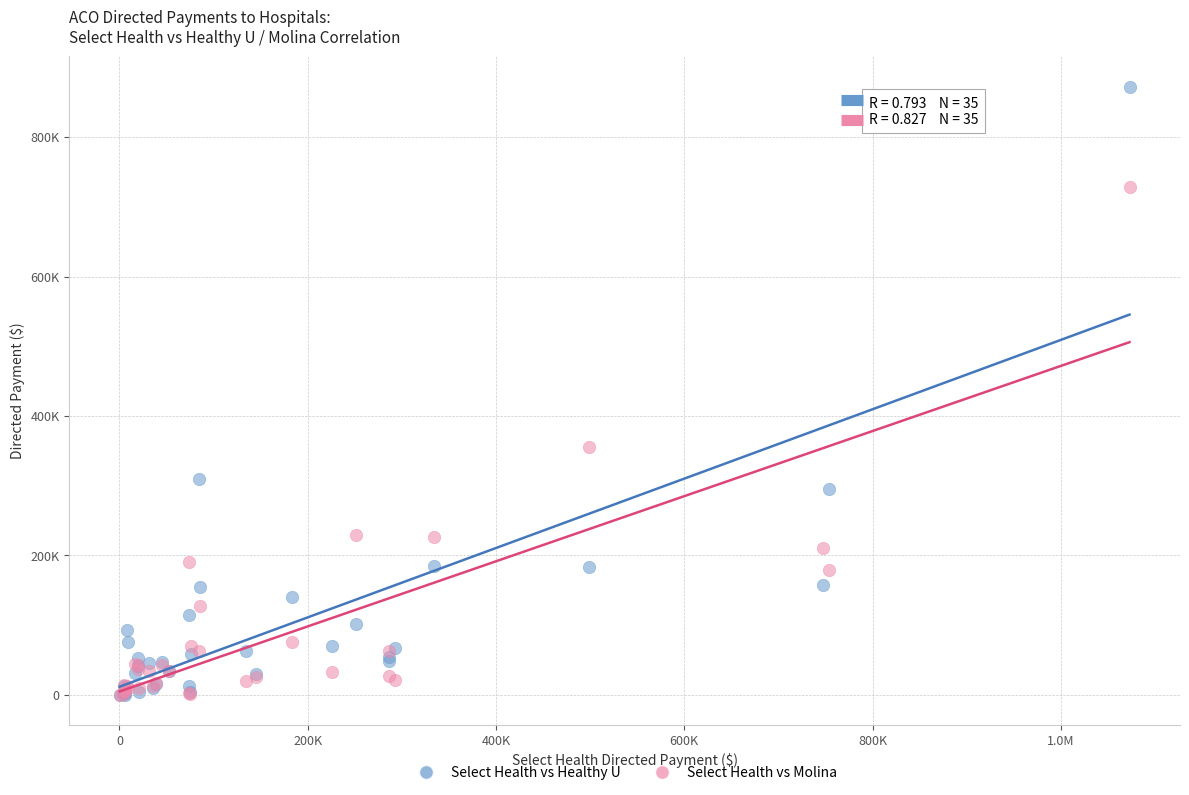

What are all the series names shown in the legend?

Select Health vs Healthy U, Select Health vs Molina